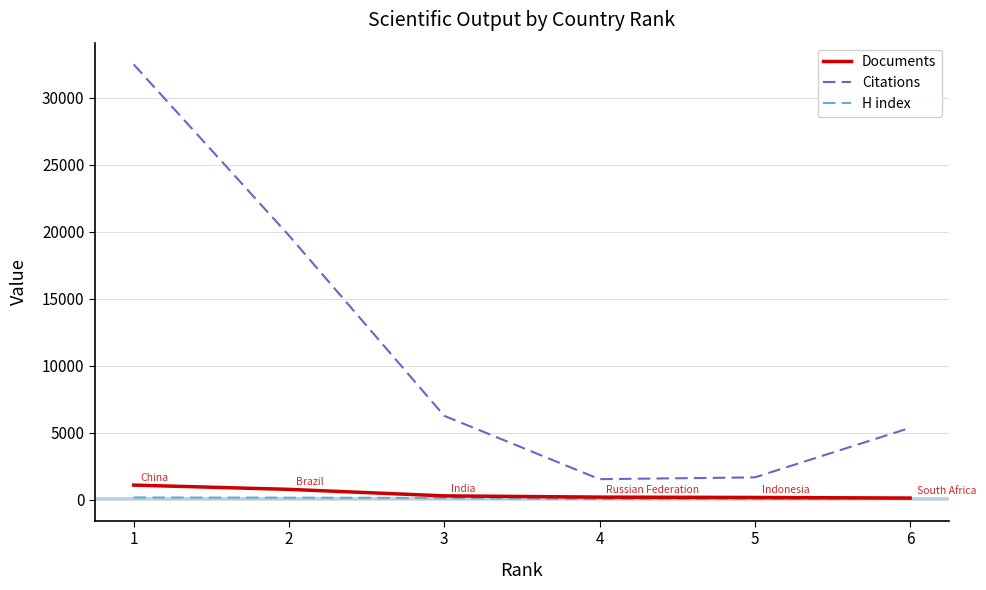

Which series has the widest spread of values?

Citations